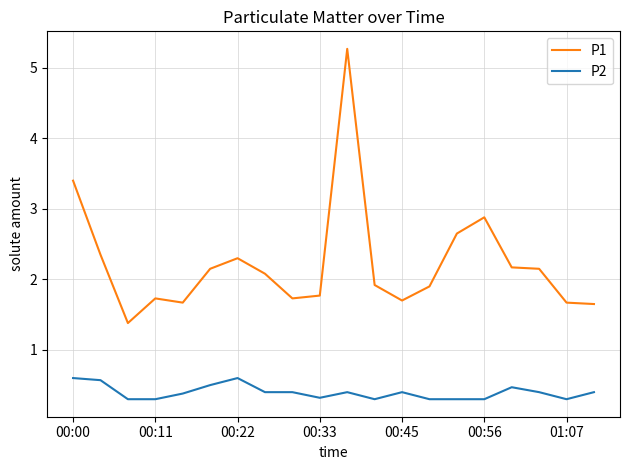

Rank the series by their average value, from lowest to highest.

P2, P1